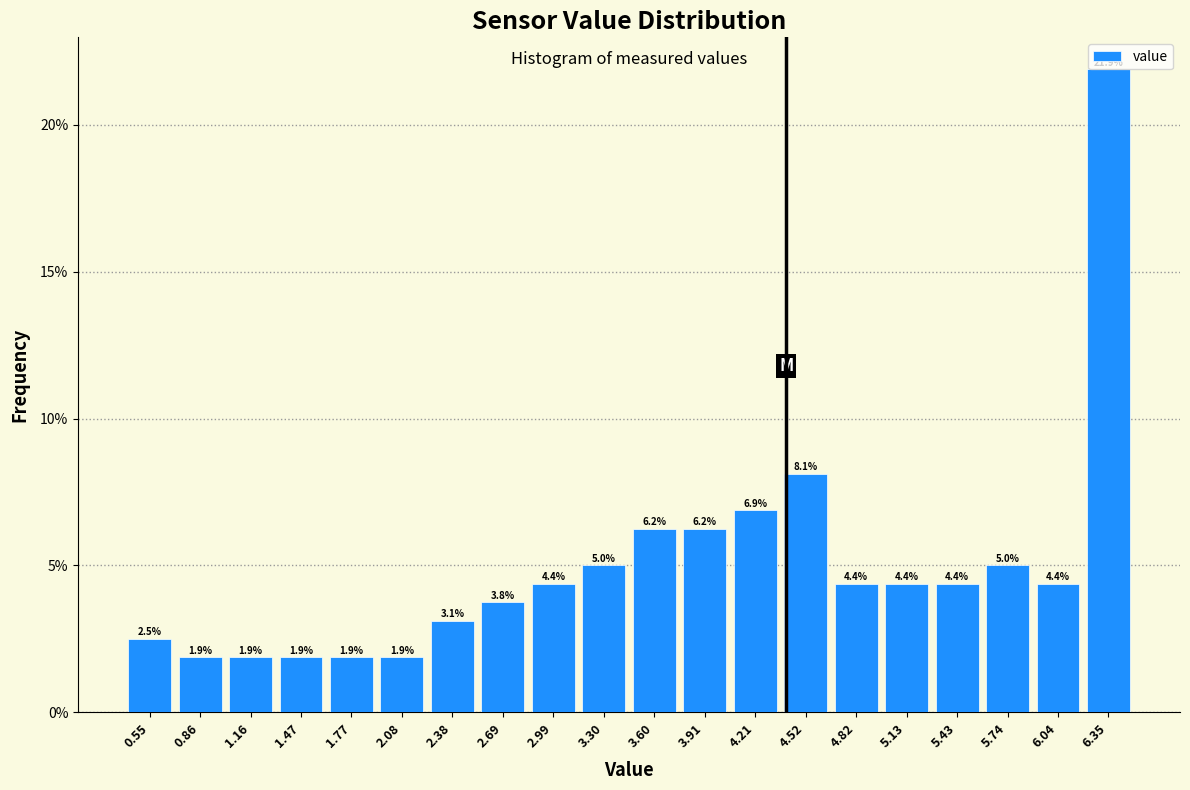

Over which range of the x-axis is the bar tallest?

6.195 to 6.500